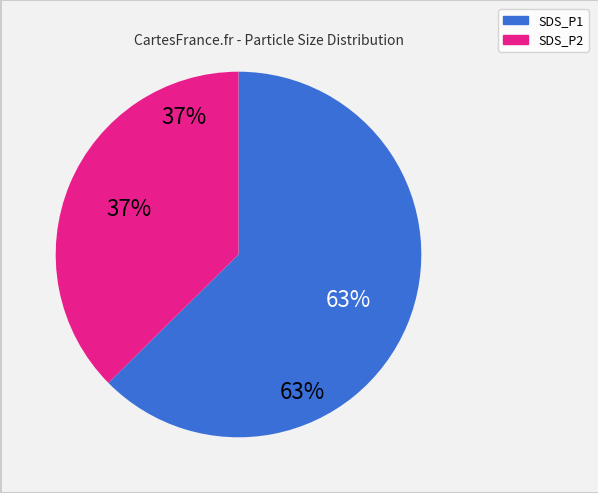

Which slice represents more than half of the pie?

SDS_P1